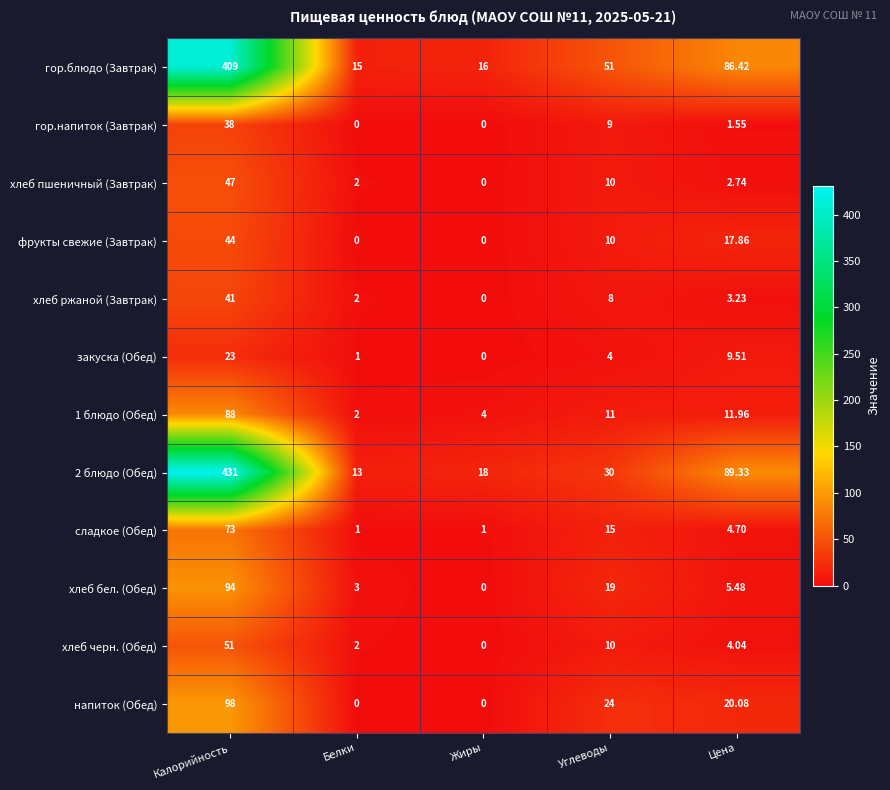

Is the value of 1 блюдо (Обед) at Белки greater than the value of закуска (Обед) at Цена?

No